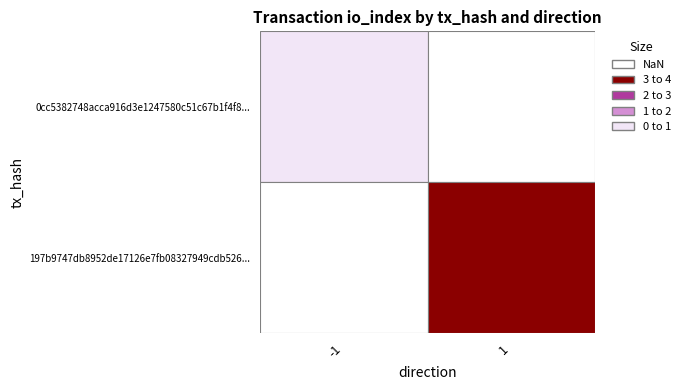

What is the greatest value displayed?

3